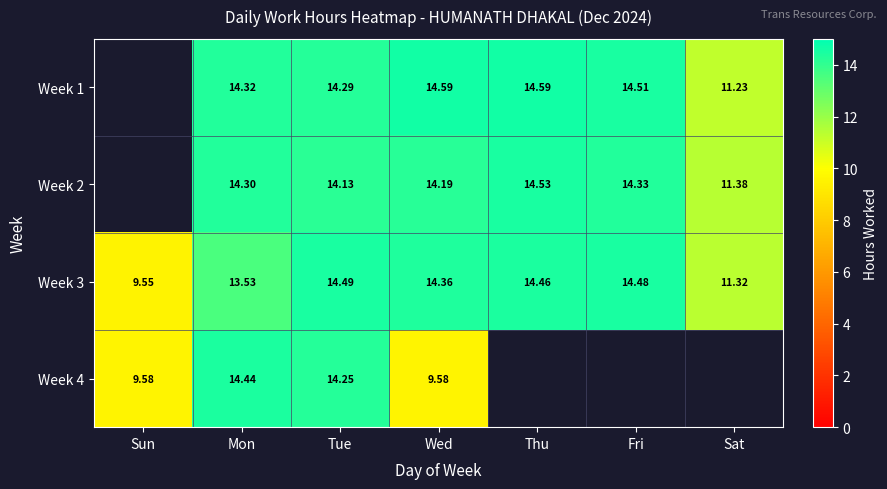

Between Wed and Mon, which is larger?

Wed